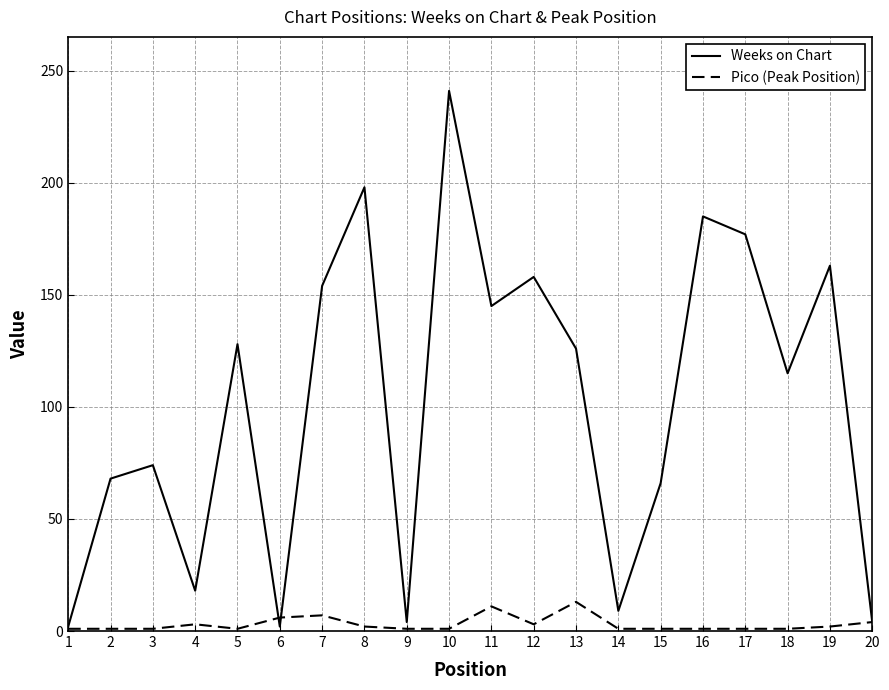

Which series has the largest total across all categories?

Weeks on Chart